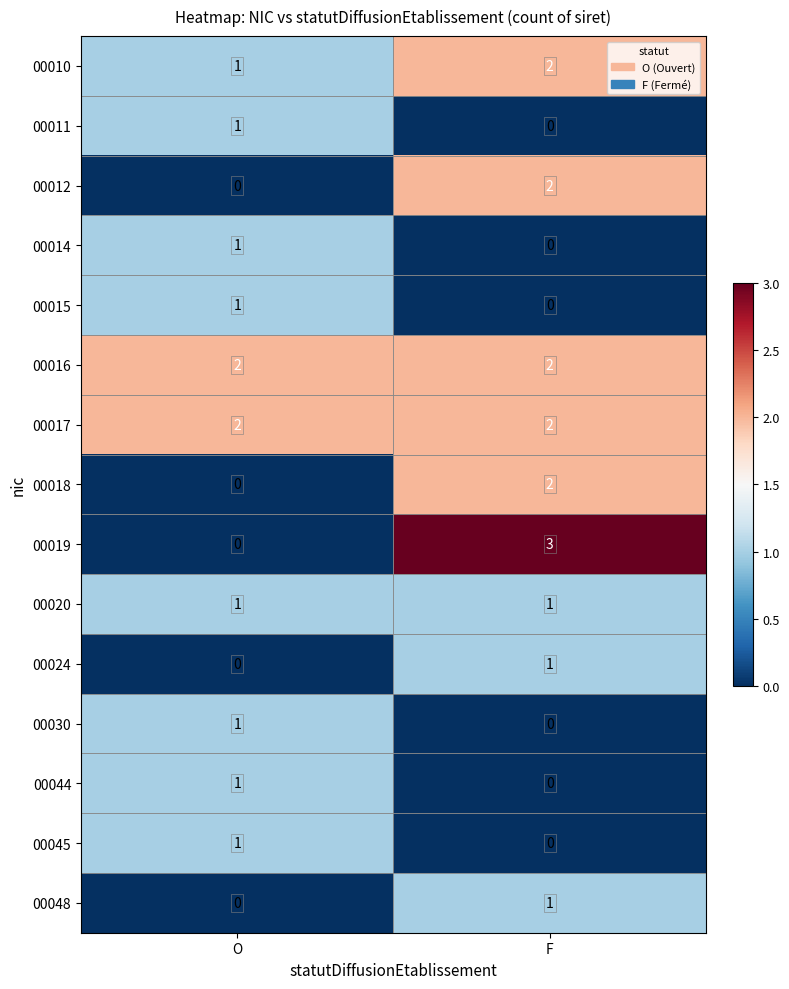

Which series has the largest range (max minus min)?

00019